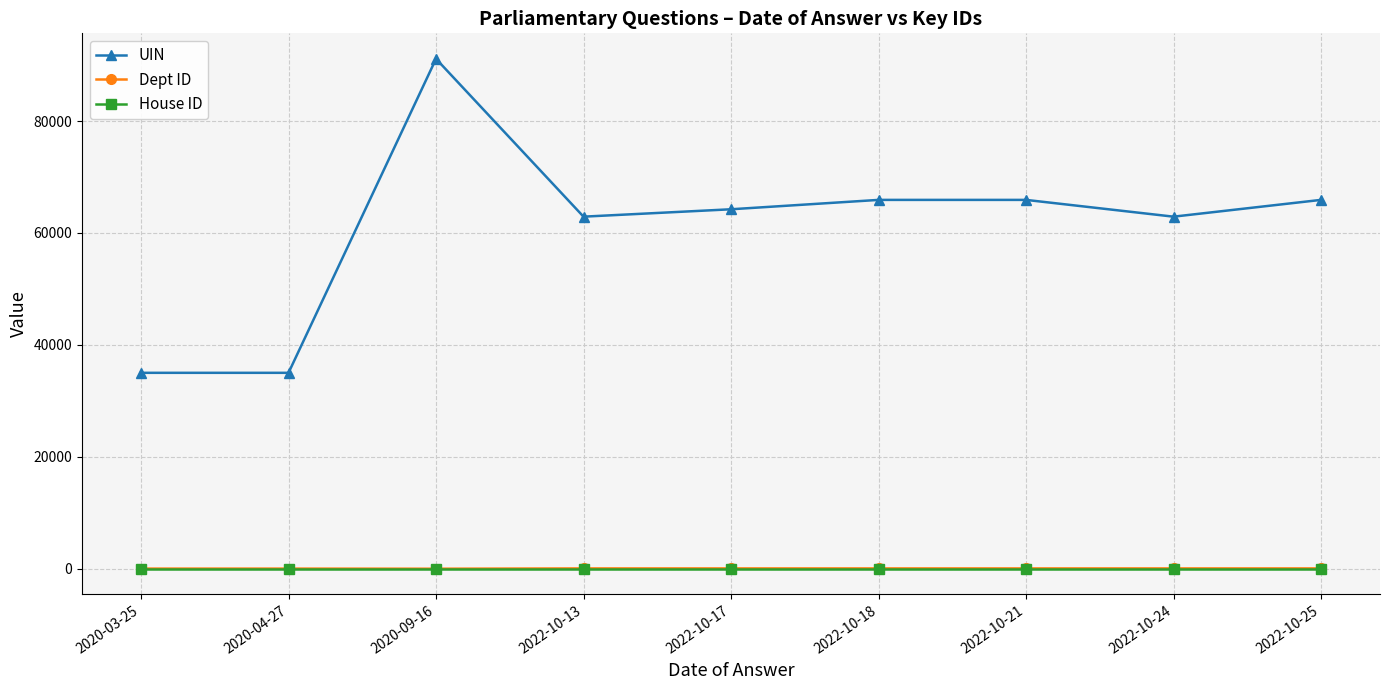

What are all the series names shown in the legend?

UIN, Dept ID, House ID